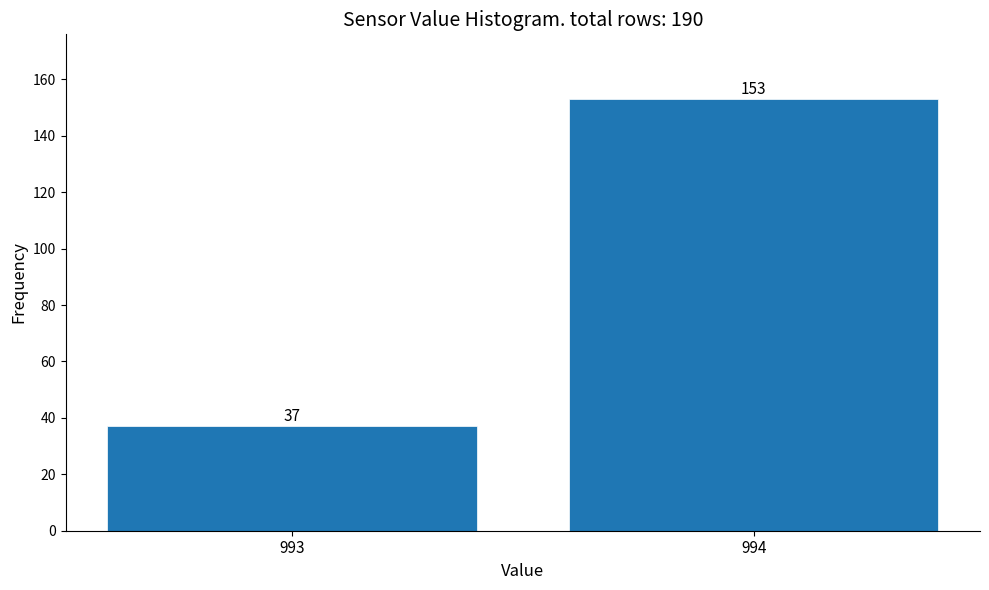

Reading left to right, extract all data points from this chart.

993=37	994=153